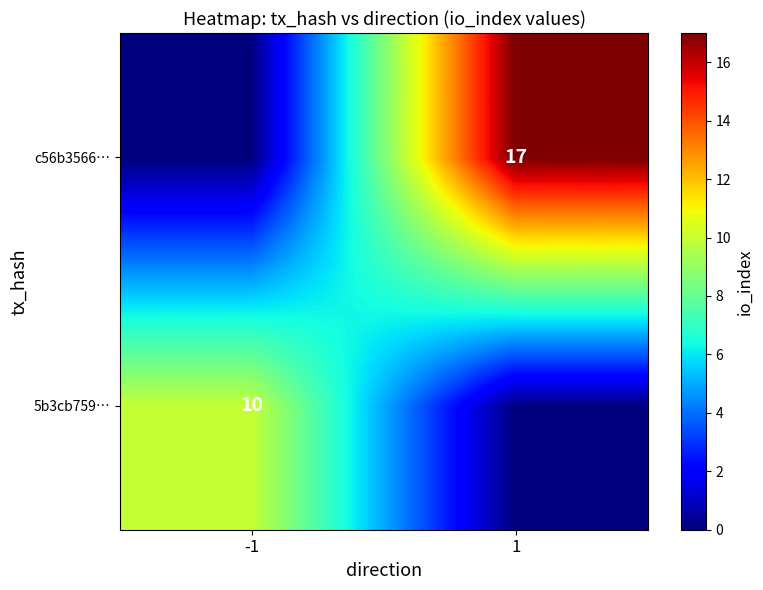

Is the value of c56b3566… at 1 greater than the value of 5b3cb759… at -1?

Yes